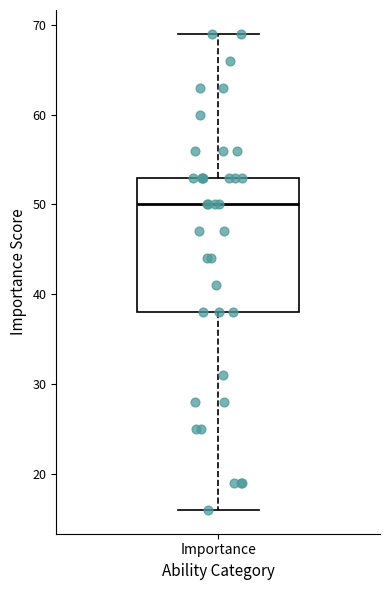

Where does the upper whisker of the box for Importance end on the y-axis? The values are not printed on the chart, so give them approximately, as read against the axis.

69